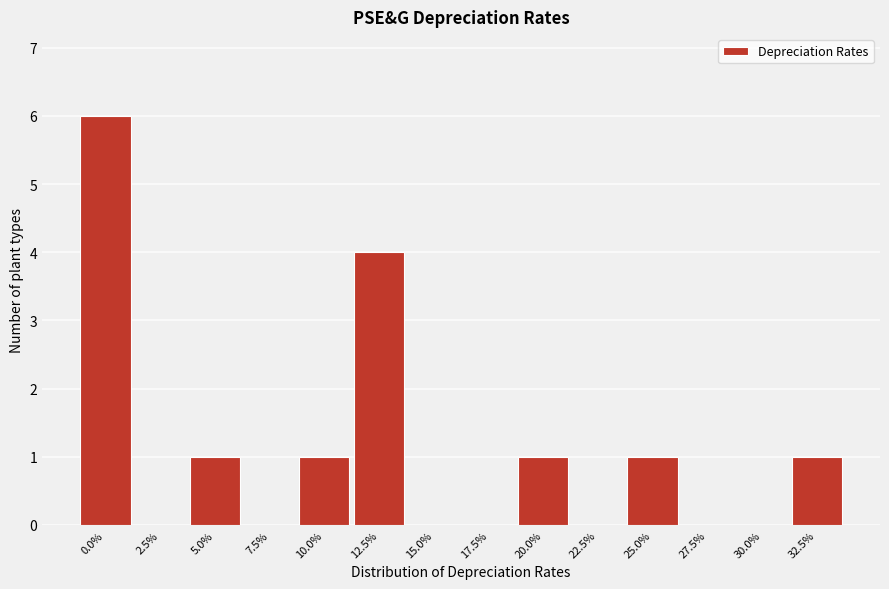

Reading left to right, what are all the values shown in this chart?

0.0%=6	2.5%=0	5.0%=1	7.5%=0	10.0%=1	12.5%=4	15.0%=0	17.5%=0	20.0%=1	22.5%=0	25.0%=1	27.5%=0	30.0%=0	32.5%=1